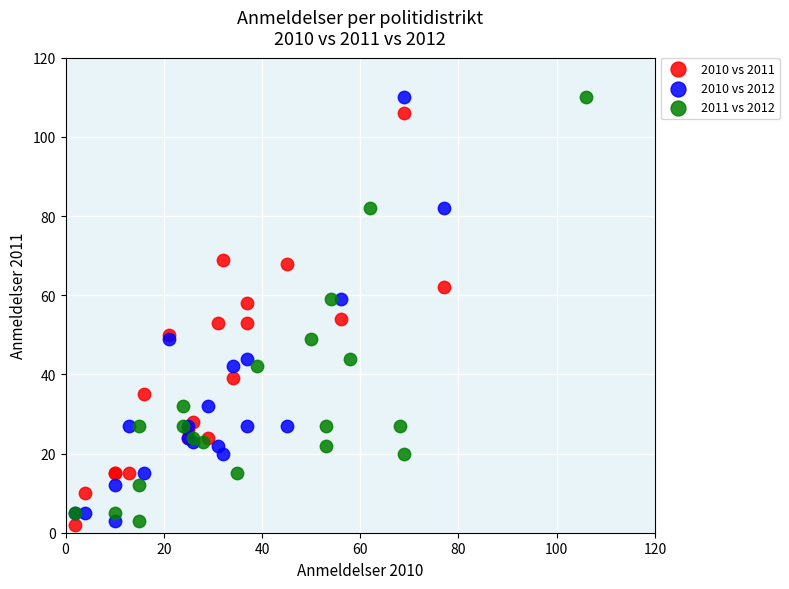

What are all the series names shown in the legend?

2010 vs 2011, 2010 vs 2012, 2011 vs 2012